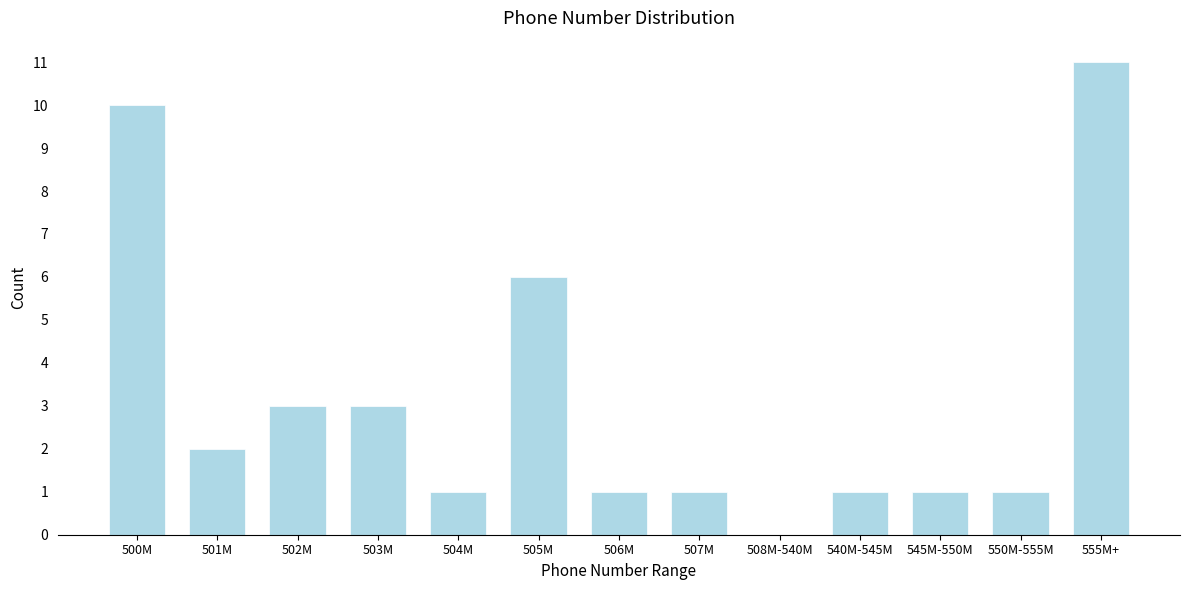

Reading right to left, transcribe all the data shown in this chart.

555M+=11	550M-555M=1	545M-550M=1	540M-545M=1	508M-540M=0	507M=1	506M=1	505M=6	504M=1	503M=3	502M=3	501M=2	500M=10